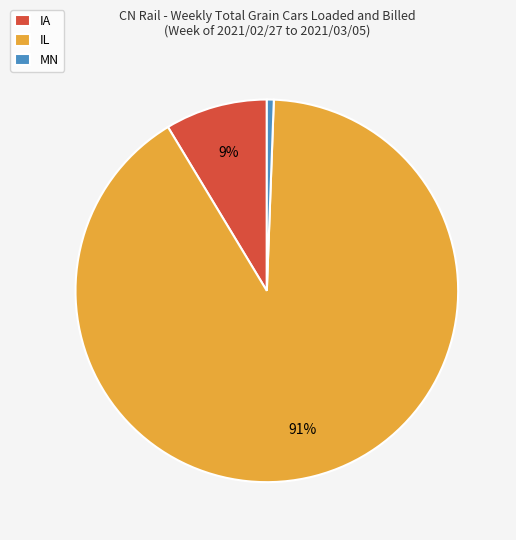

True or false: IL accounts for 81% of the total.

False